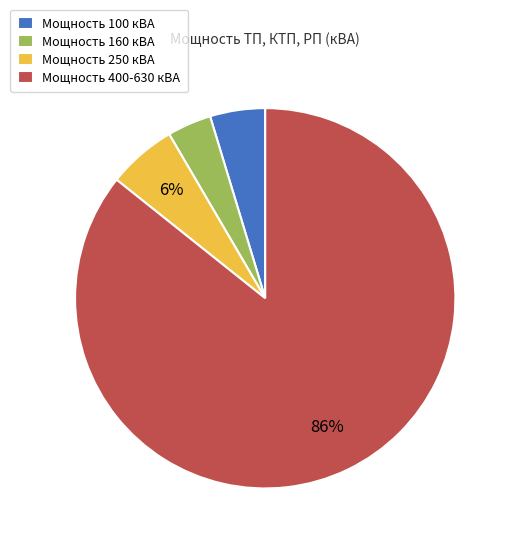

What is the largest slice in the pie chart?

Мощность 400-630 кВА